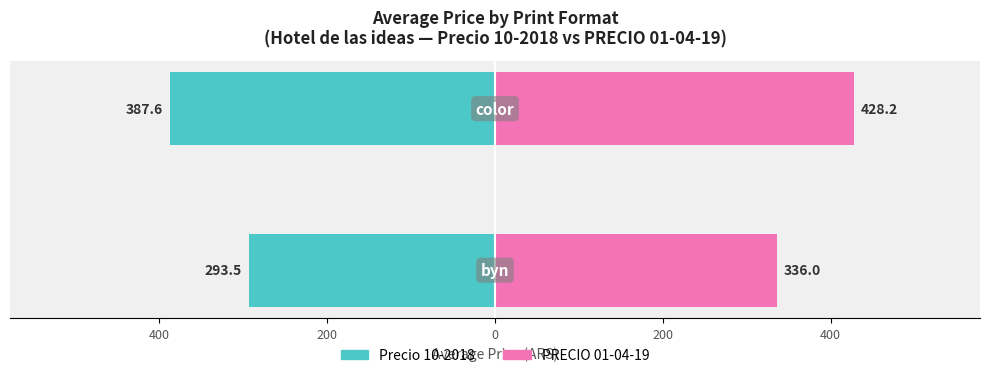

How many categories are shown in the chart?

2